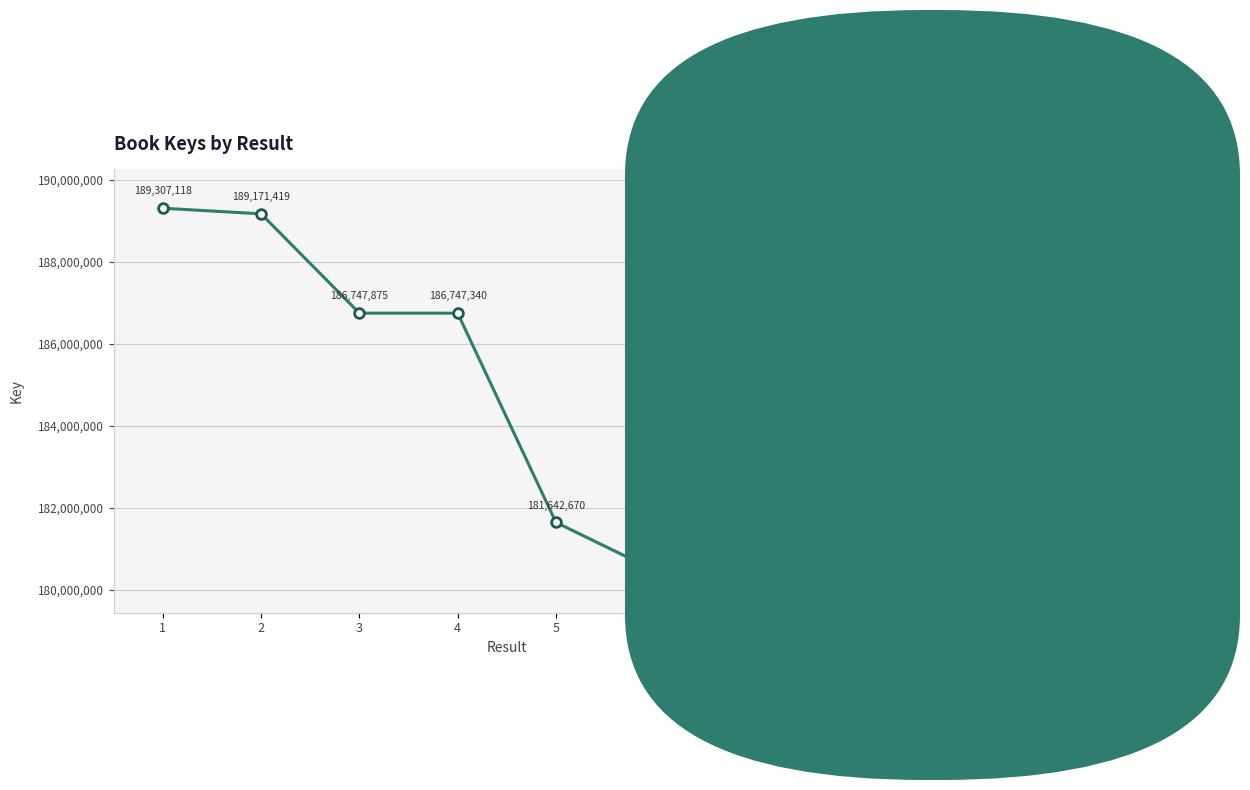

What is the change in value from 3 to 7?

-6272122